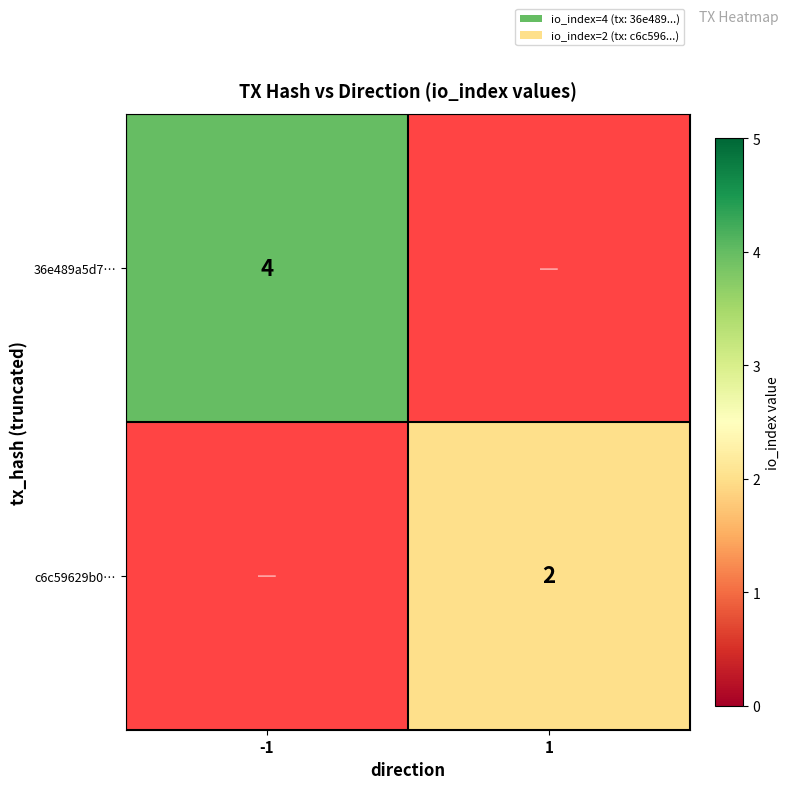

Is it true that 36e489a5d7… equals 4 at -1?

True